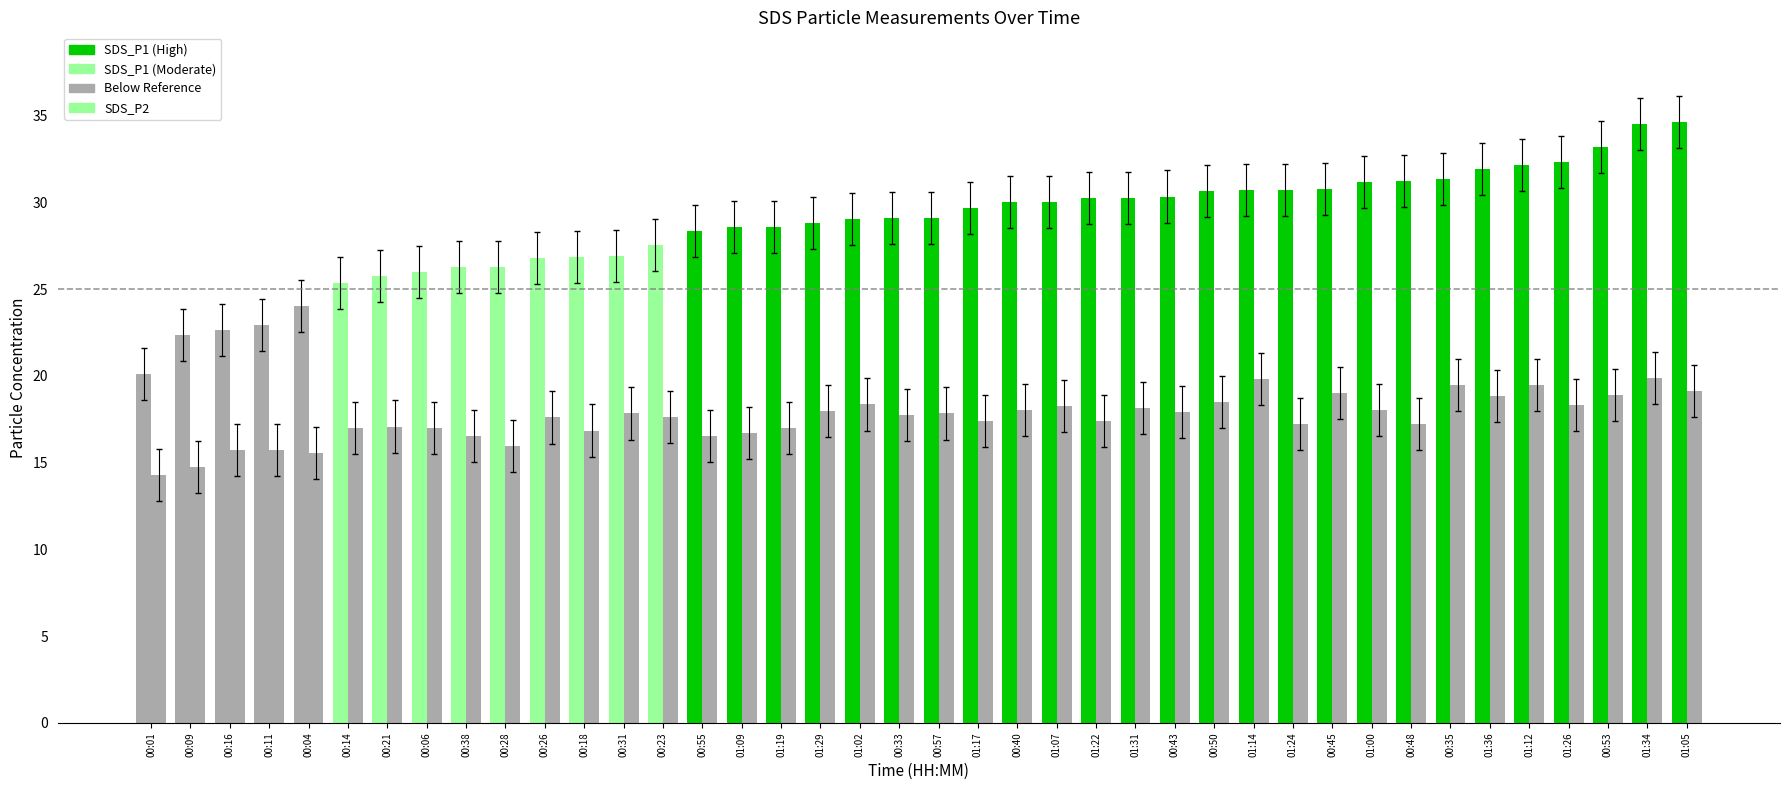

Count the number of categories in the chart.

40